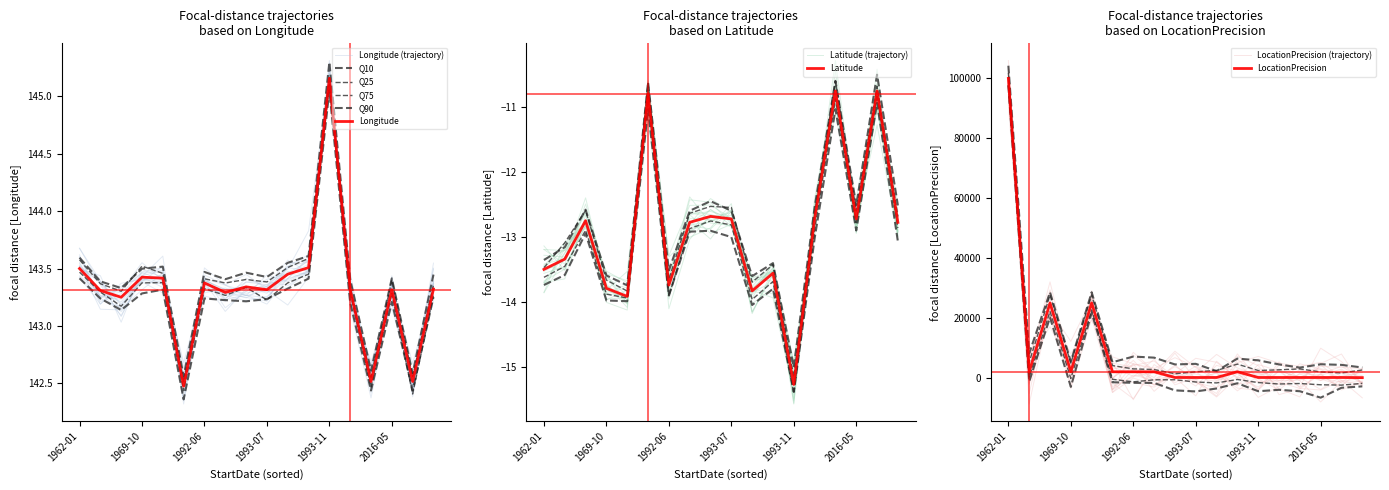

True or false: Latitude and LocationPrecision cross at least once.

False